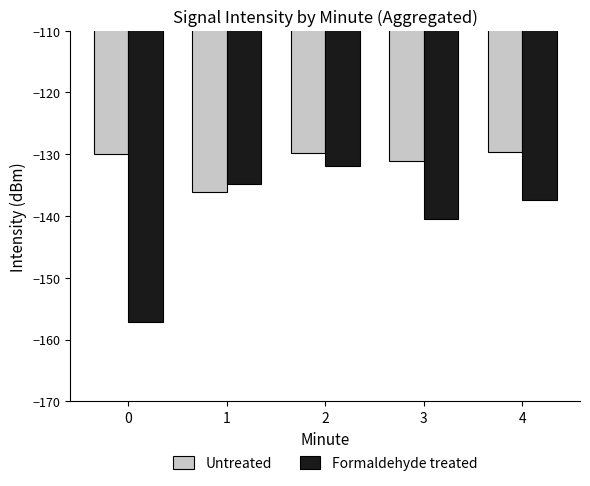

Which series has the widest spread of values?

Formaldehyde treated